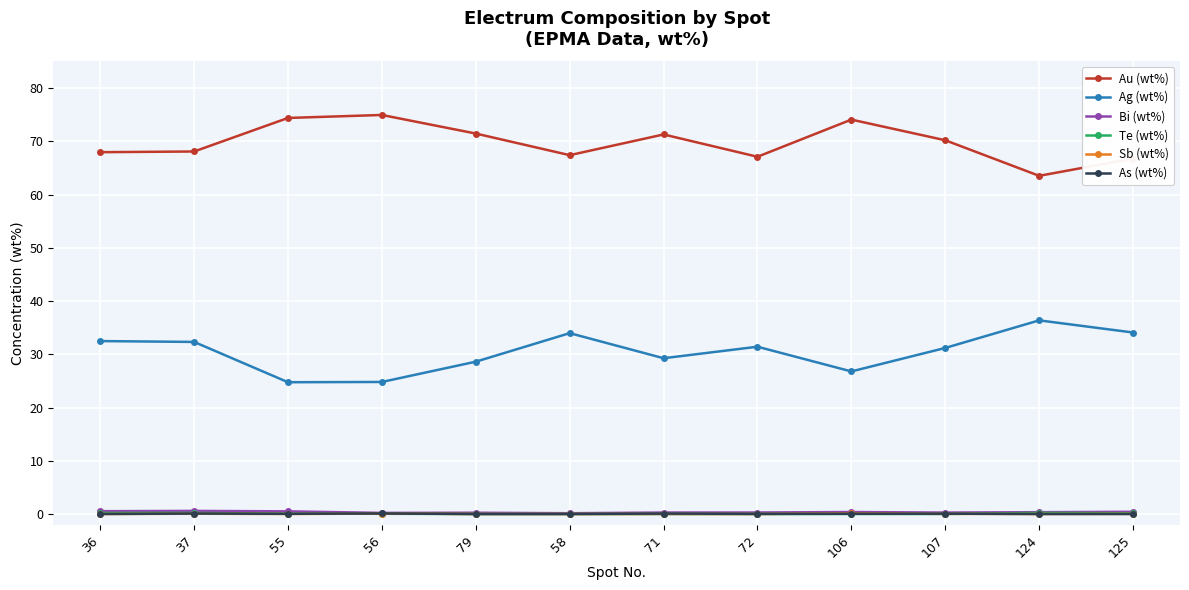

True or false: Bi (wt%) and Ag (wt%) cross at least once.

False